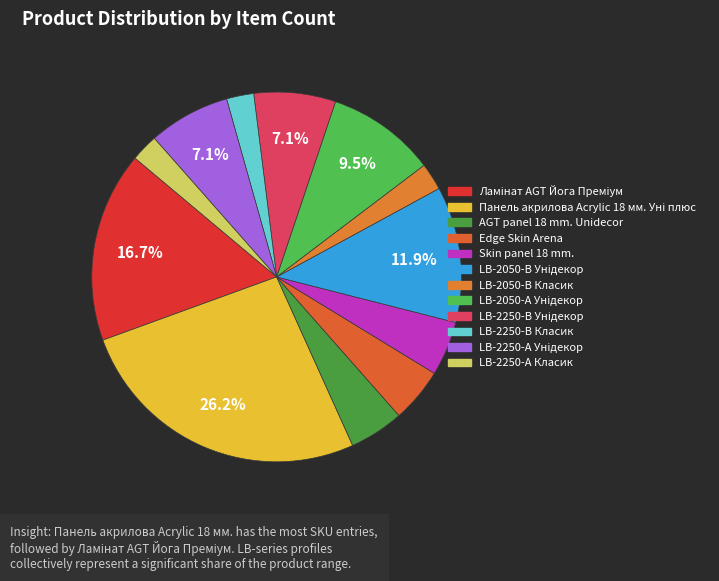

Is it true that Панель акрилова Acrylic 18 мм. Уні плюс is 38% of the pie?

False